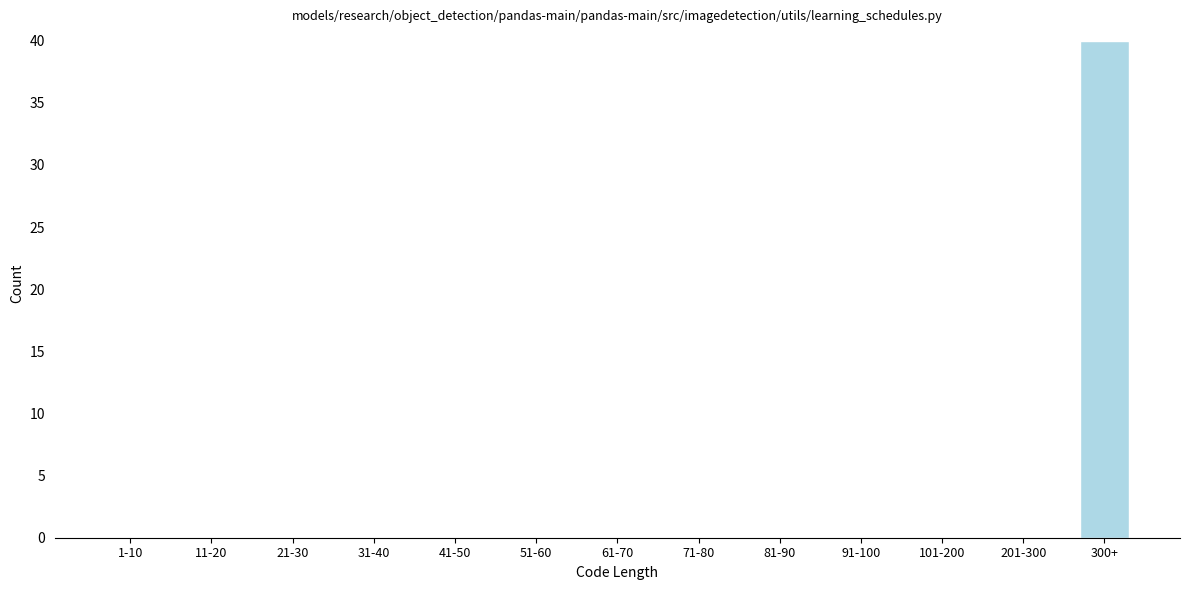

Reading right to left, what are all the values shown in this chart?

300+=40	201-300=0	101-200=0	91-100=0	81-90=0	71-80=0	61-70=0	51-60=0	41-50=0	31-40=0	21-30=0	11-20=0	1-10=0